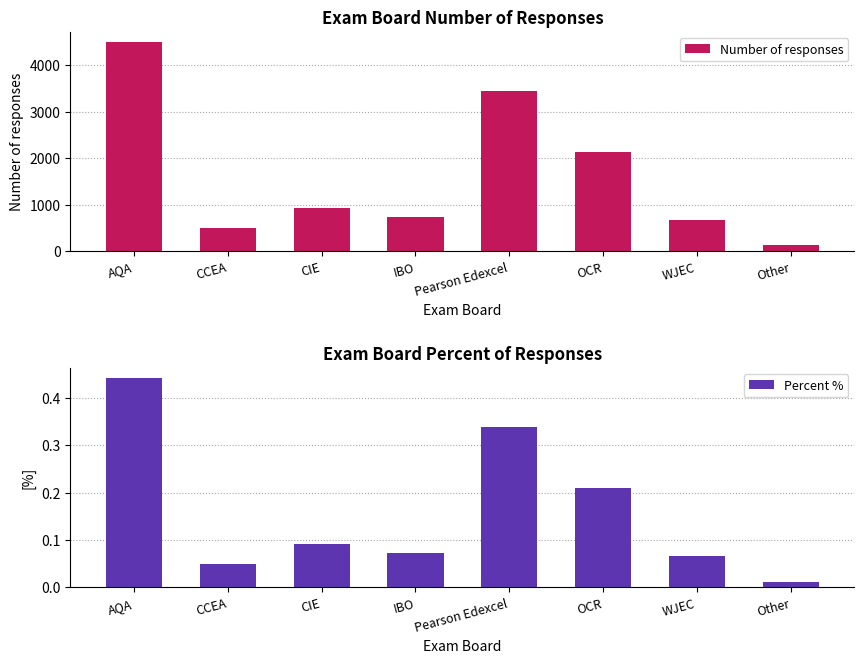

The value of Percent % at IBO is 0.1. True or false?

True